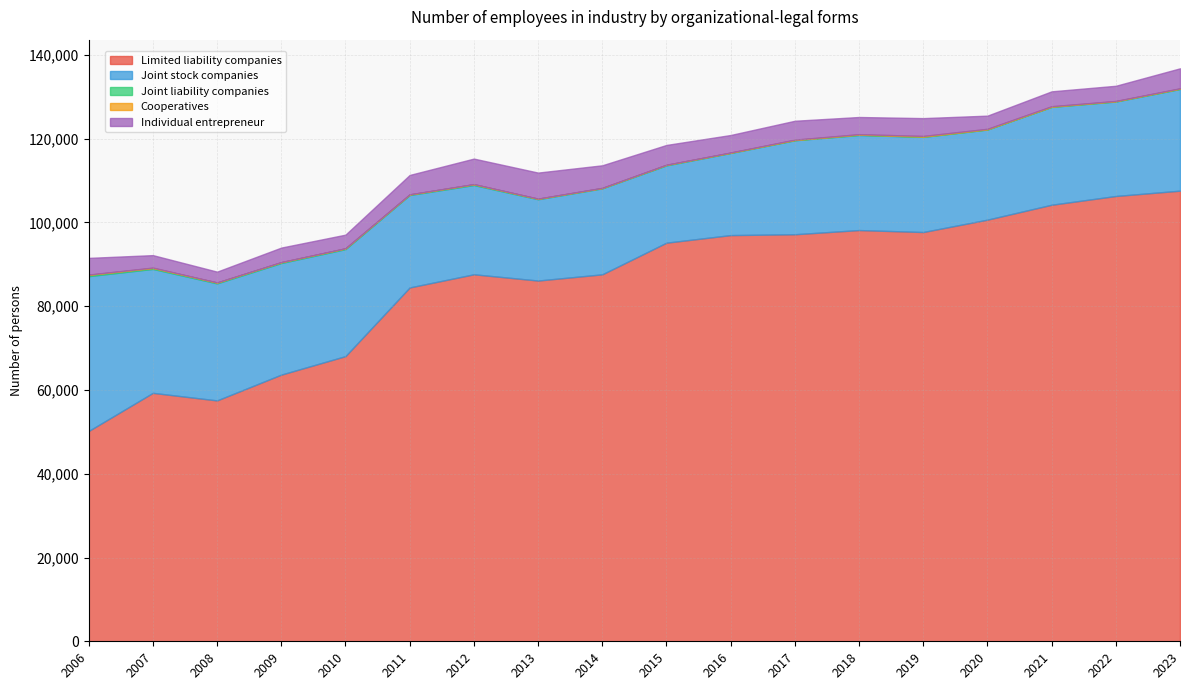

What is the average value of the Cooperatives series?

62